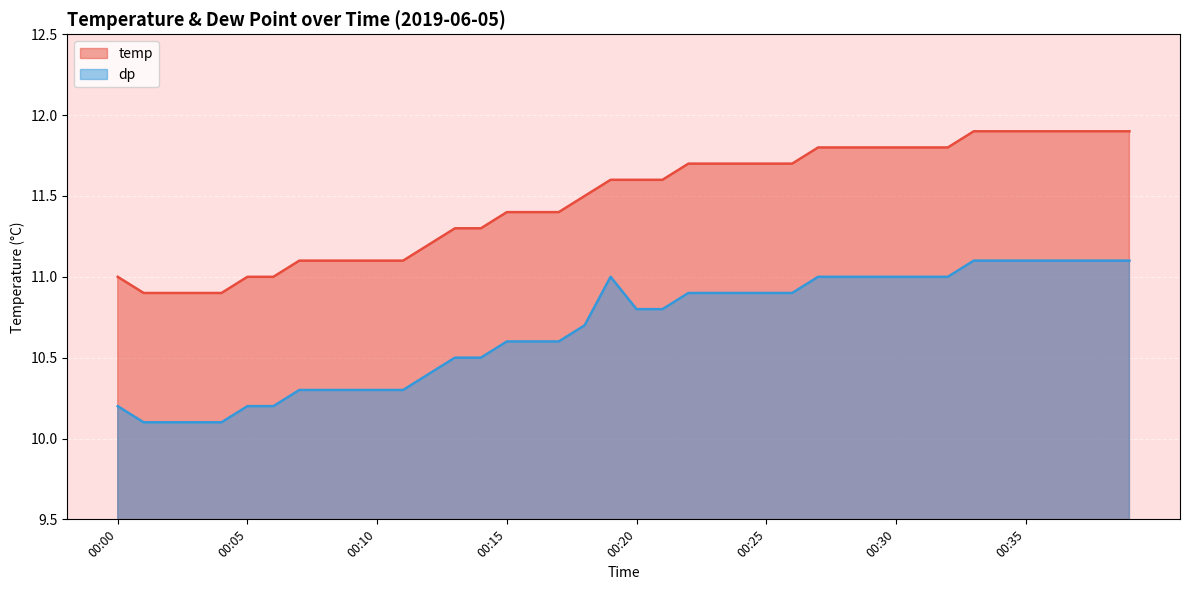

At which label is temp closest to 11?

00:00